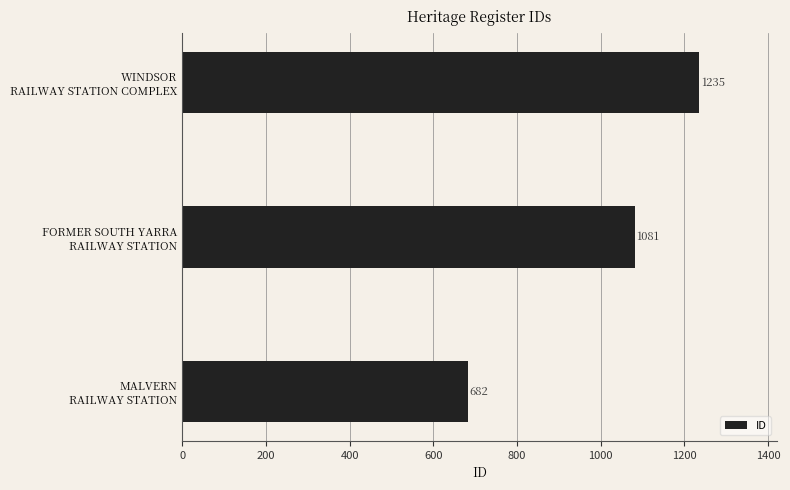

What is the difference between the maximum and minimum values?

553